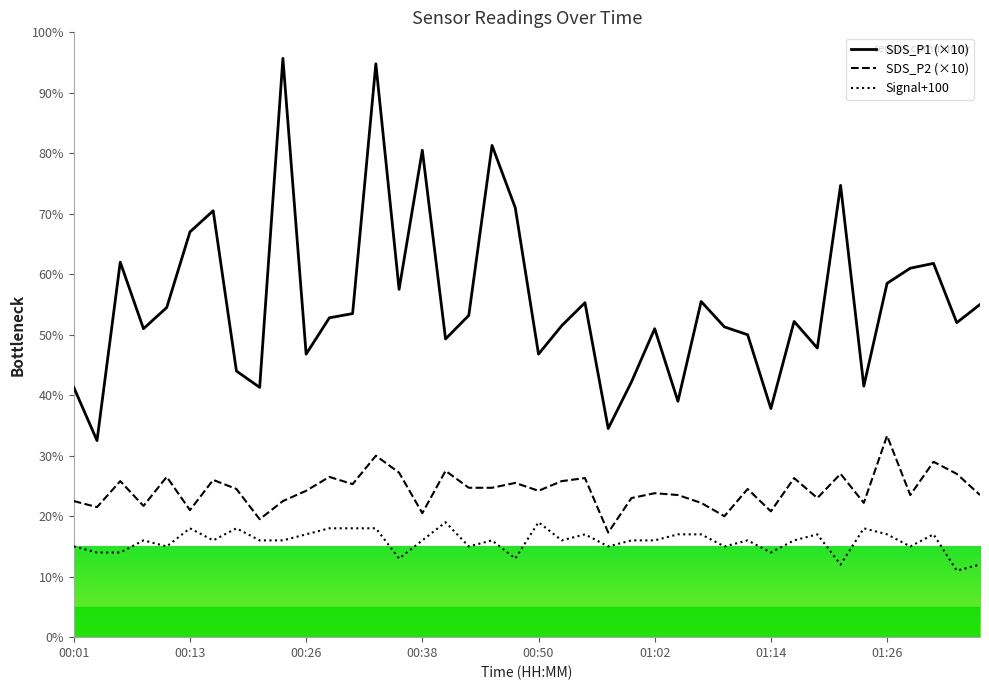

How many distinct data groups are displayed?

3